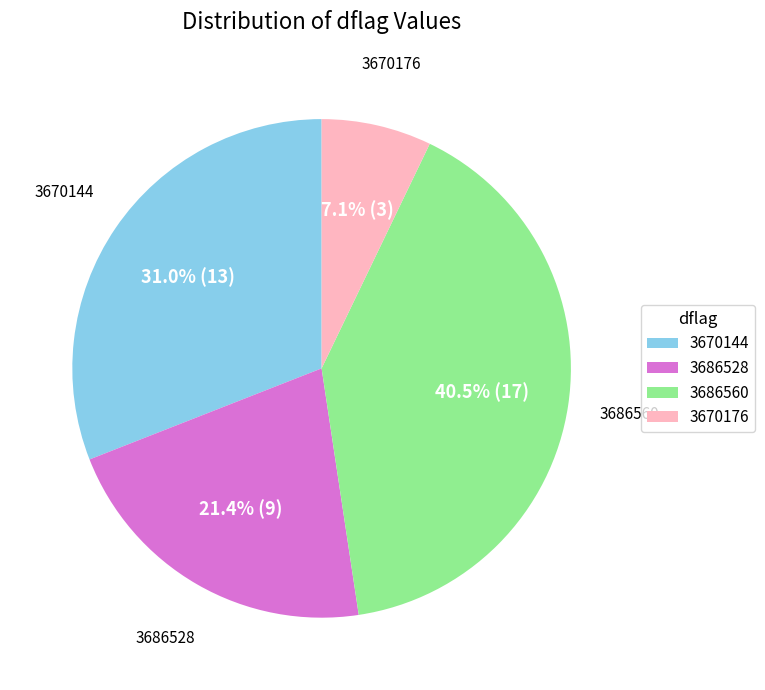

Which category has the smallest portion of the pie?

3670176